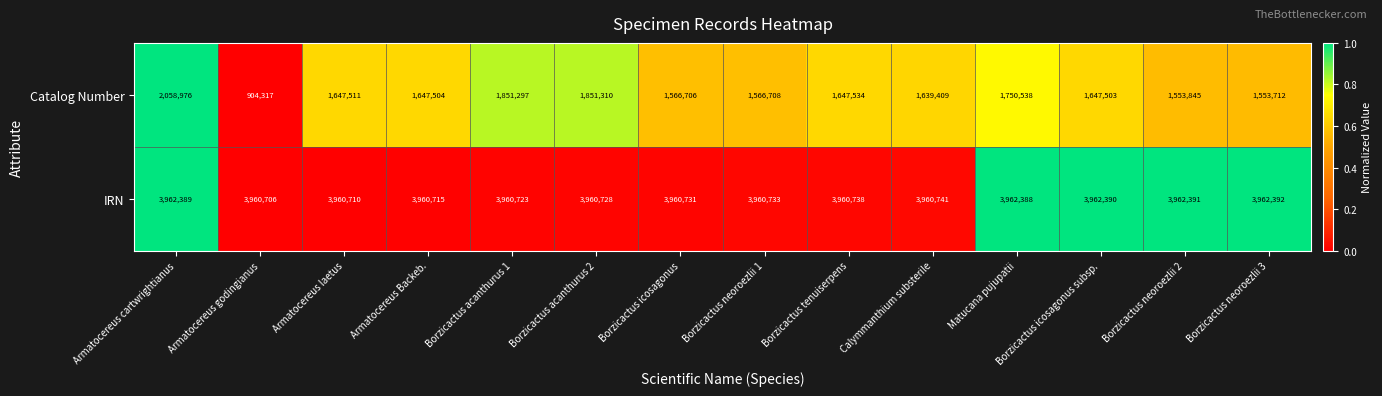

List the series in order of their overall mean, highest first.

IRN, Catalog Number